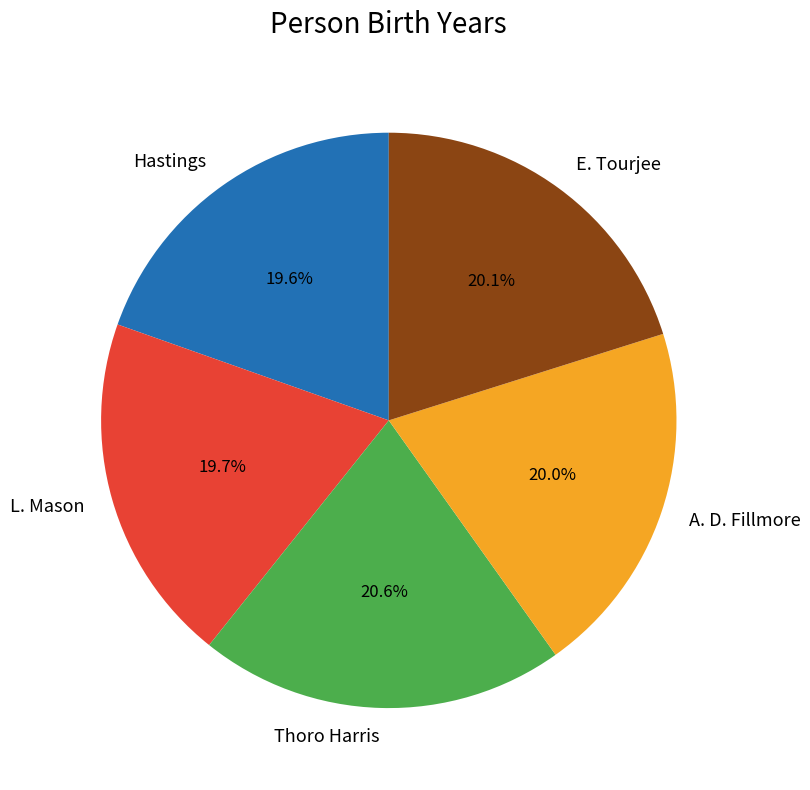

Is there a majority slice in this chart?

No